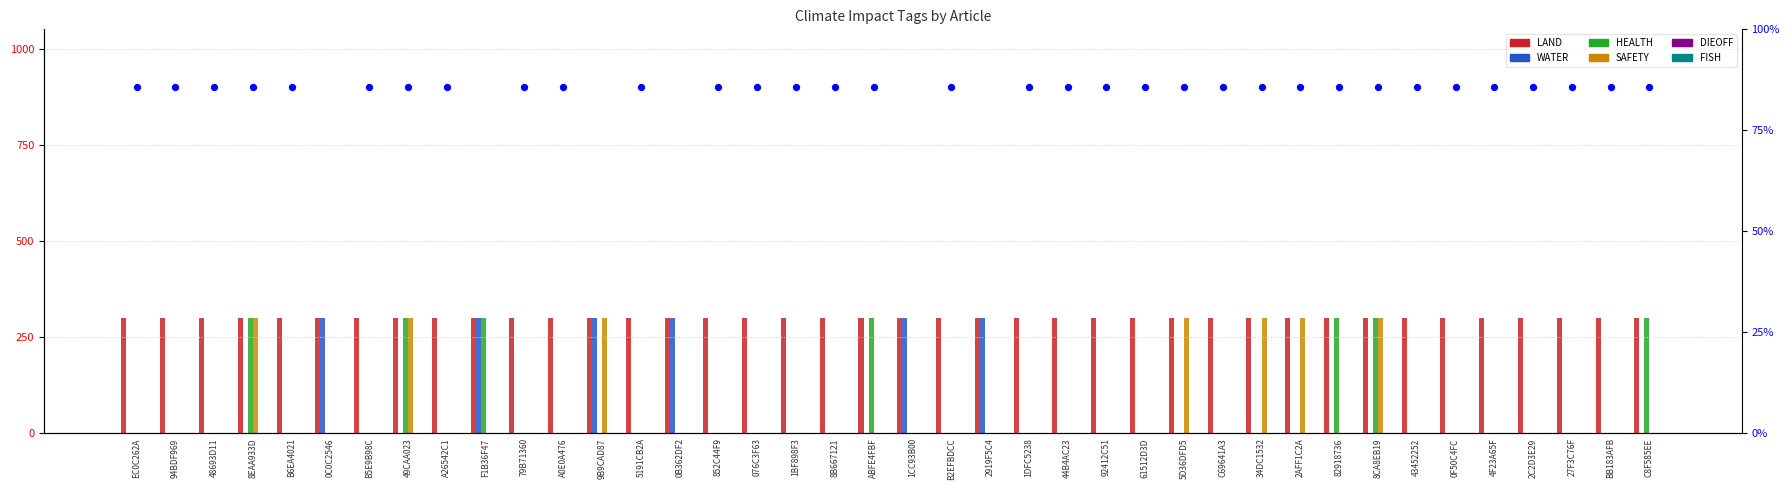

What are all the series names shown in the legend?

LAND, WATER, HEALTH, SAFETY, DIEOFF, FISH